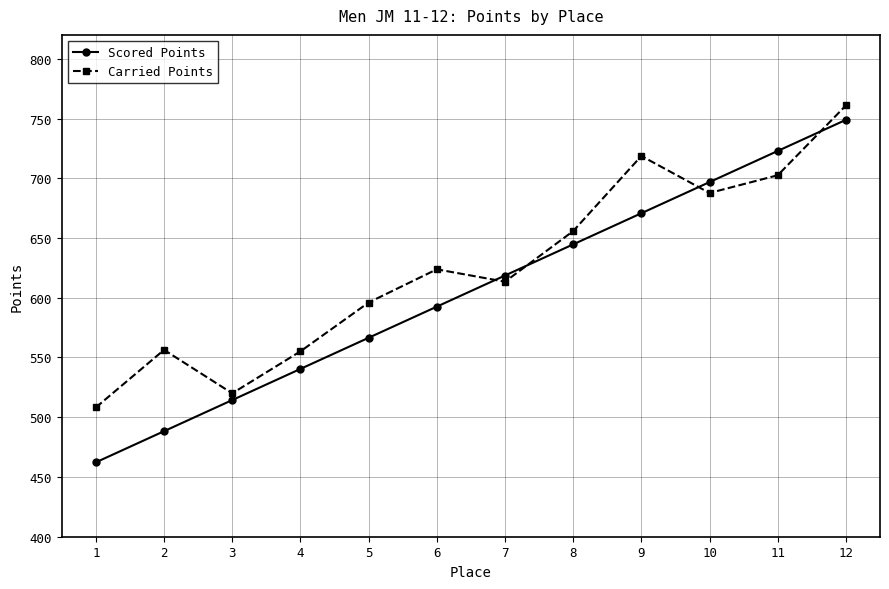

At which category does Carried Points reach its first local peak?

2